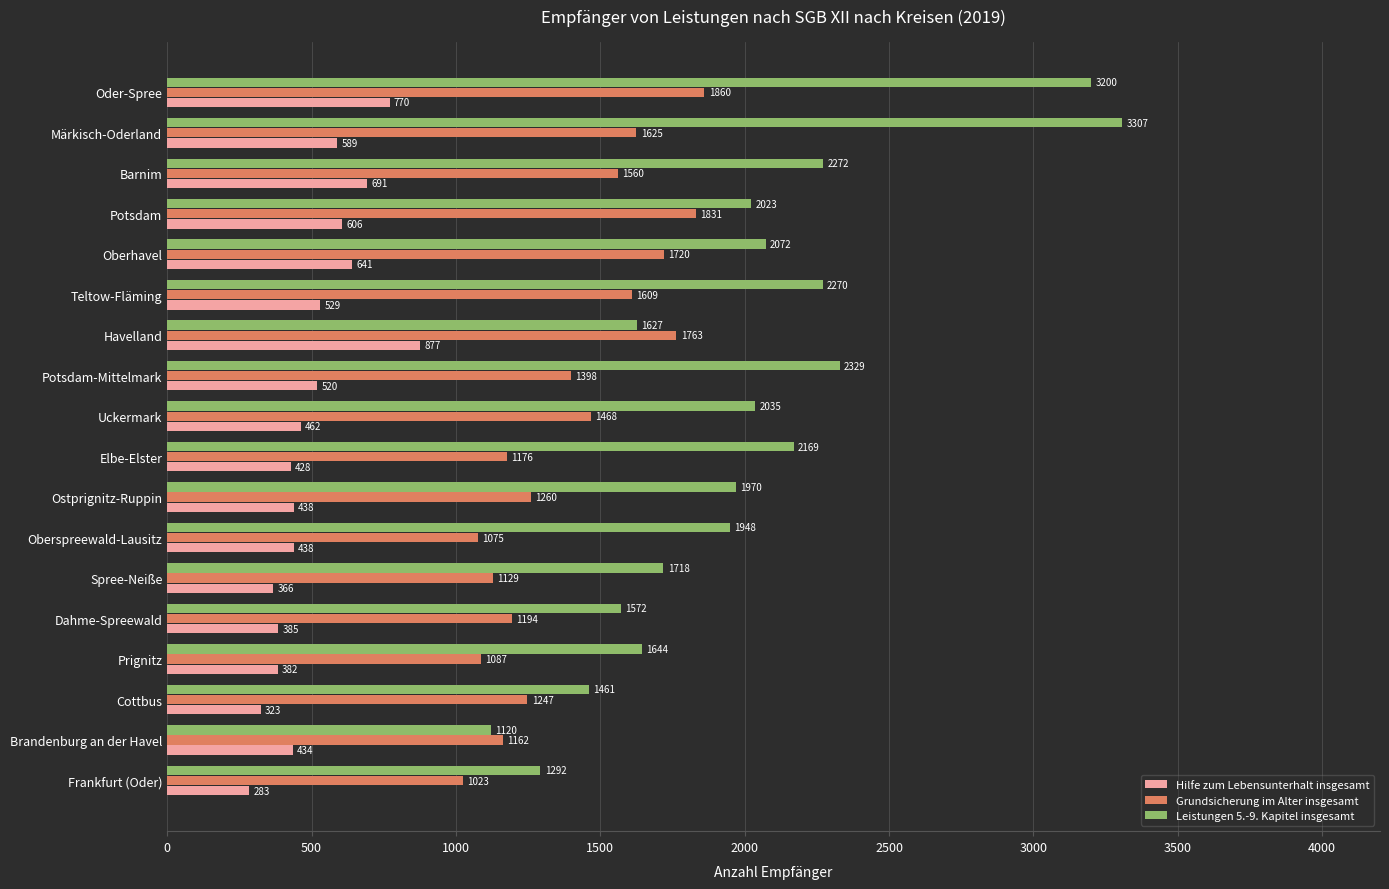

How many data points in Grundsicherung im Alter insgesamt are less than 1398?

9